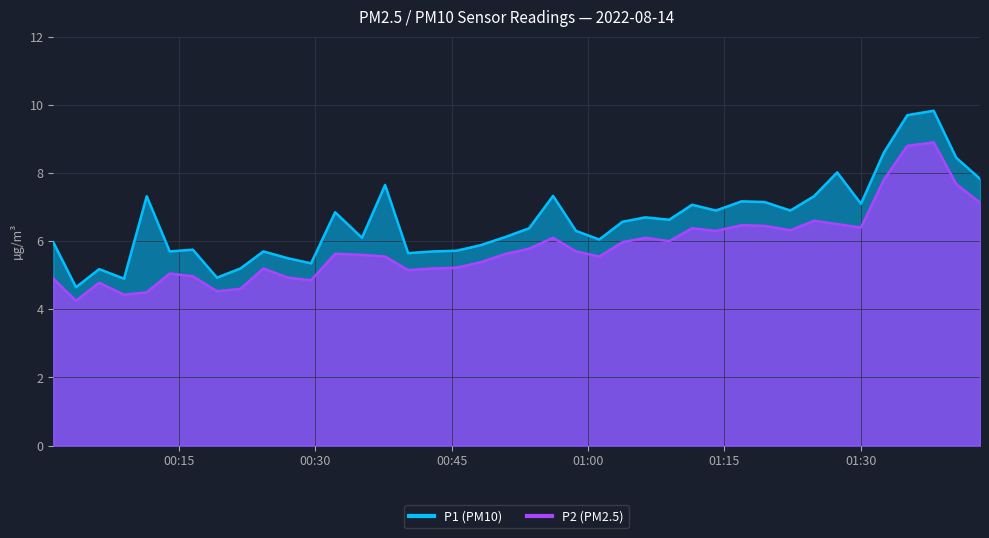

The value of P1 at 2022-08-14T00:26:58 is 8.1. True or false?

False